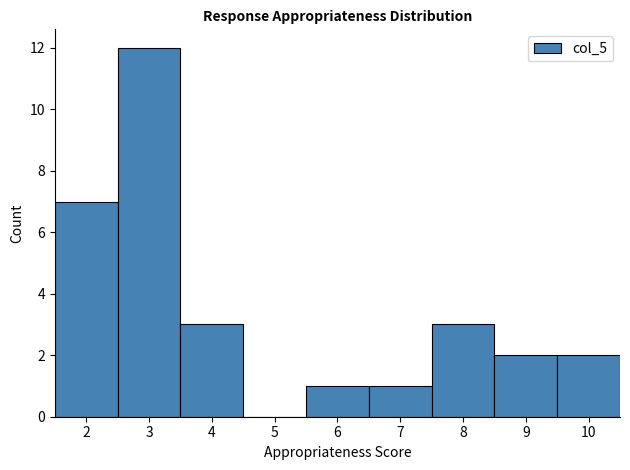

Over which range of the x-axis is the bar tallest?

2.5 to 3.5